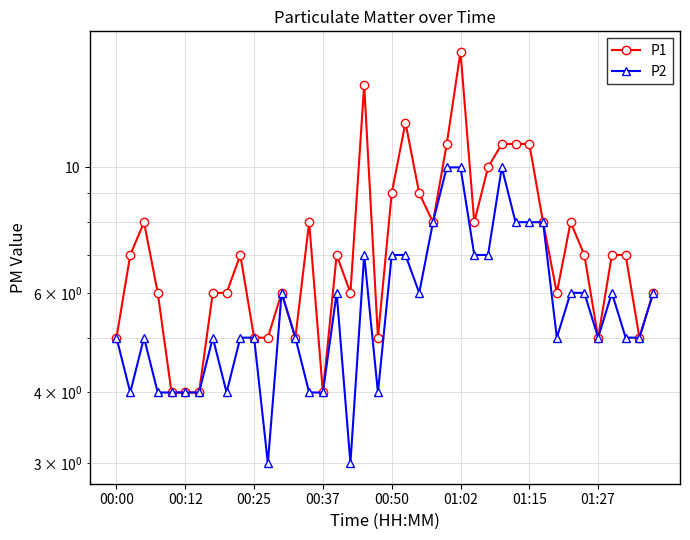

What is the sum of the P1 values at 00:25 and 23?

16